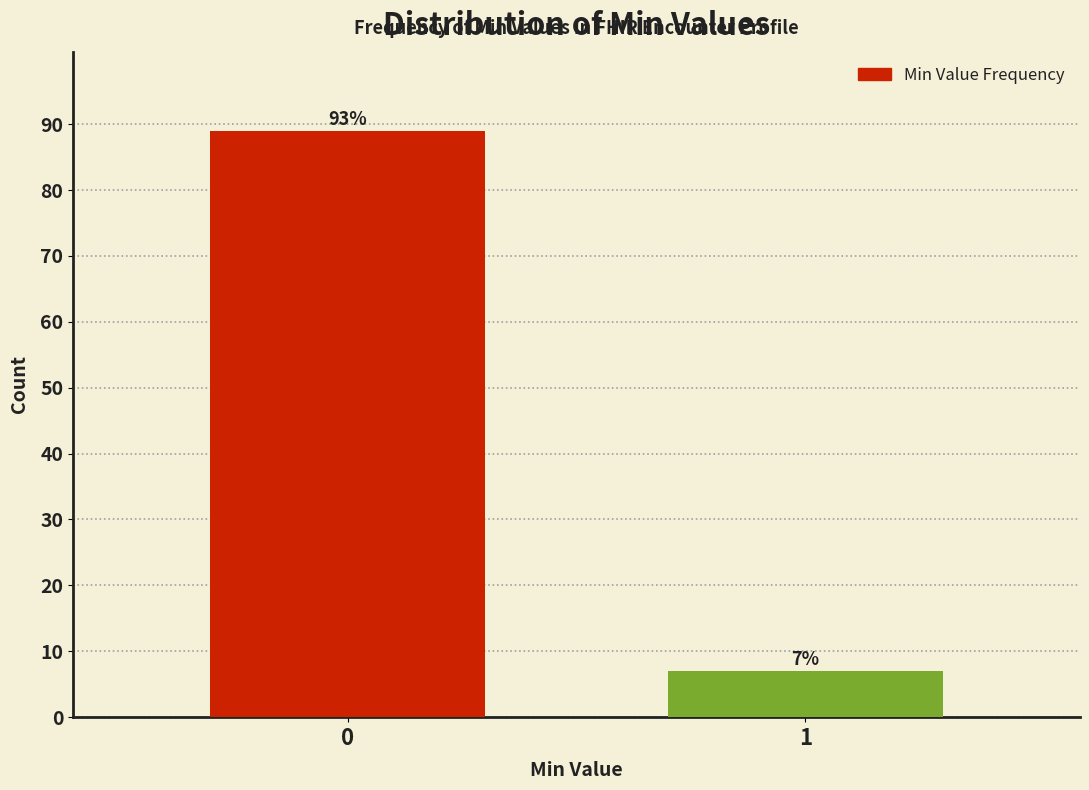

Reading right to left, transcribe all the data shown in this chart.

7	89